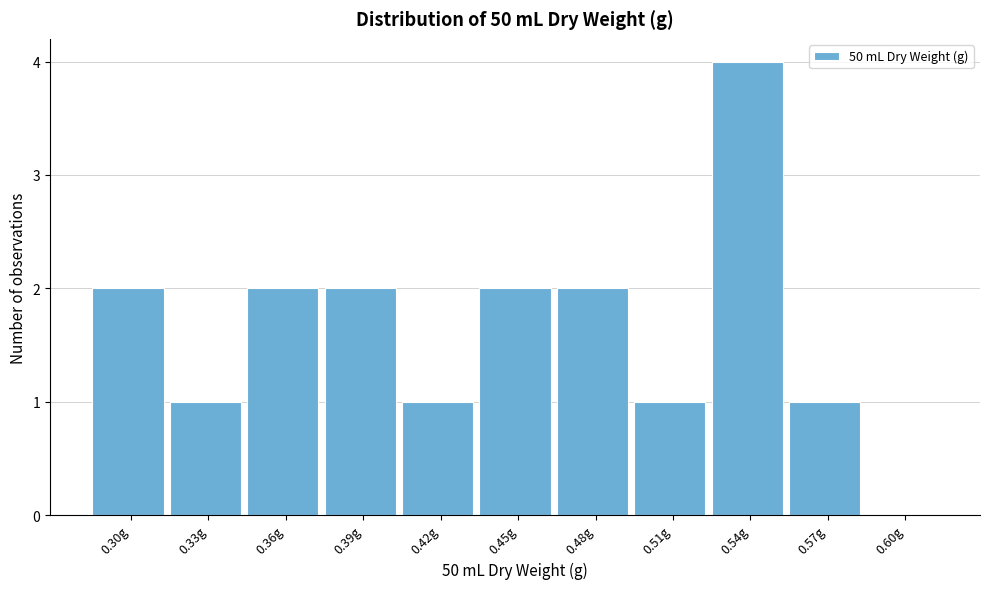

Reading left to right, transcribe all the data shown in this chart.

0.30g=2	0.33g=1	0.36g=2	0.39g=2	0.42g=1	0.45g=2	0.48g=2	0.51g=1	0.54g=4	0.57g=1	0.60g=0